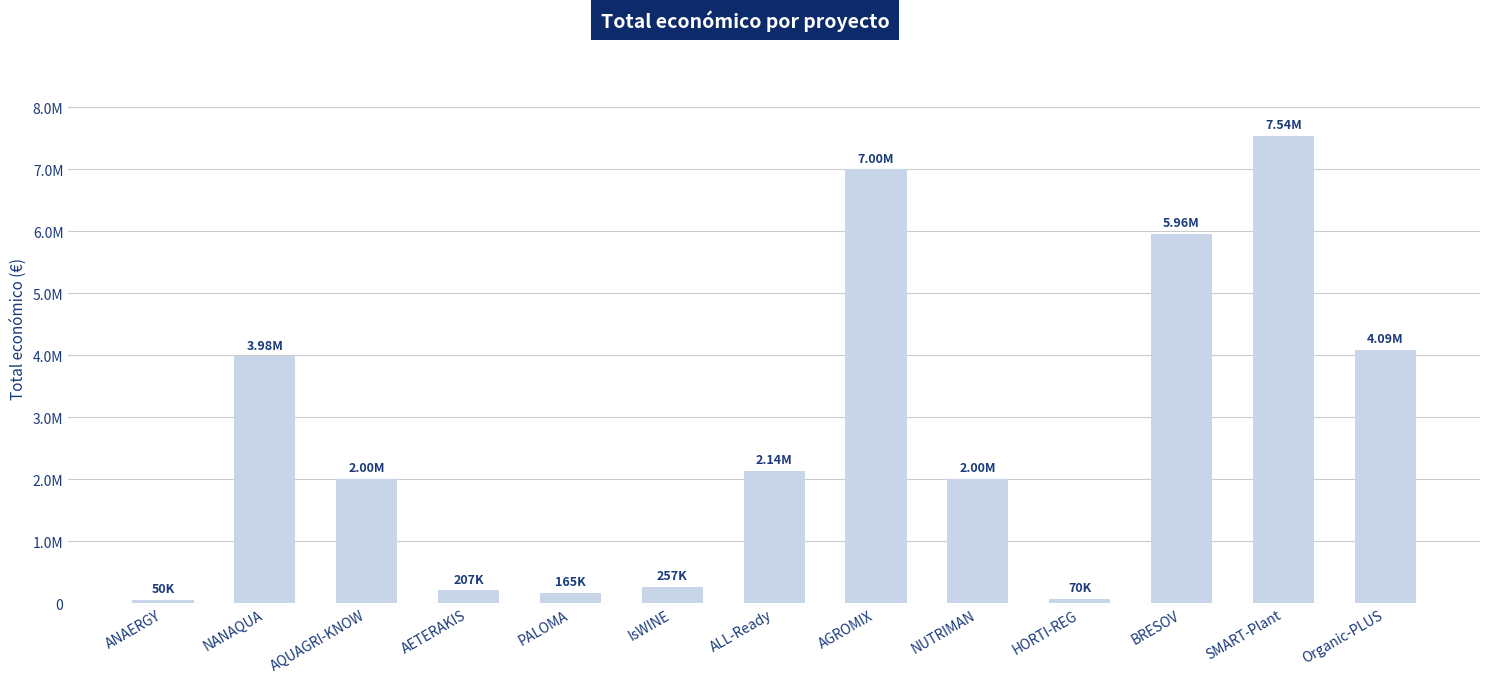

Which category has the lowest value across all series?

ANAERGY